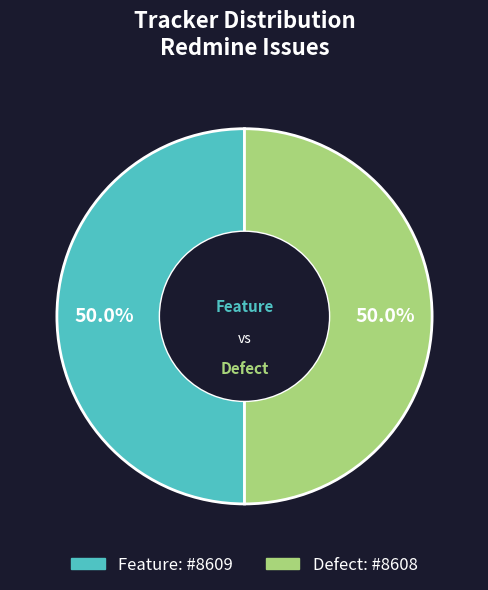

What percentage is the Feature slice, to the nearest percent?

50%